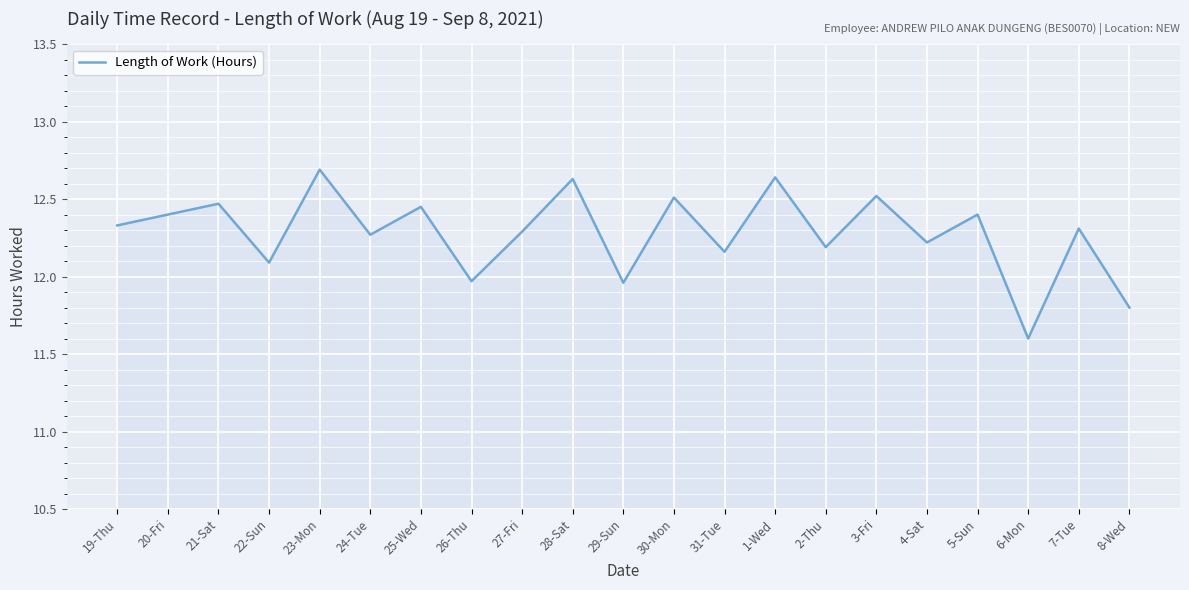

What is the difference between the maximum and minimum values?

1.1